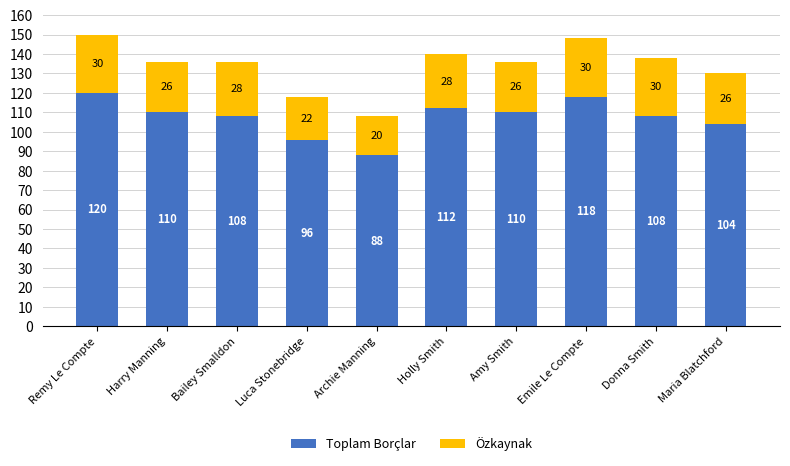

What is the average value of the Toplam Borçlar series?

107